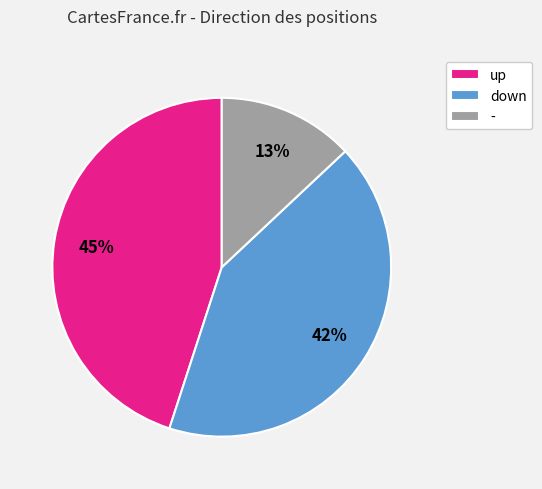

Rank the categories by value from highest to lowest.

up, down, -